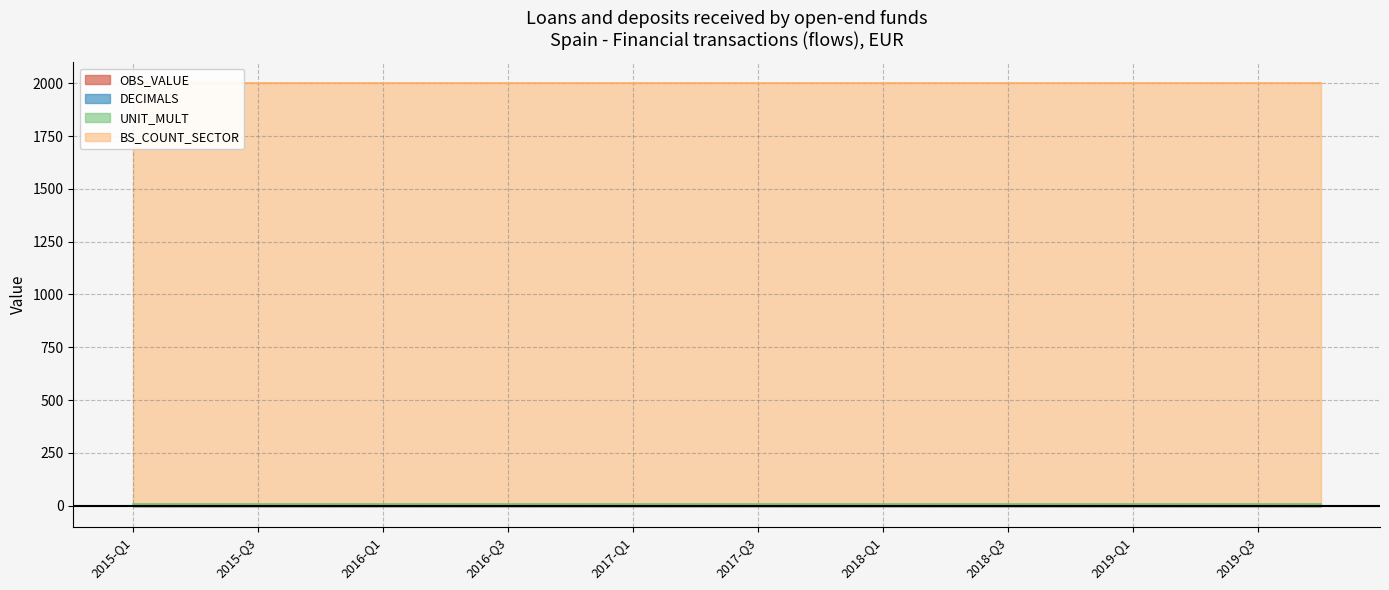

What is the label of the 13th point from the left?

2018-Q1